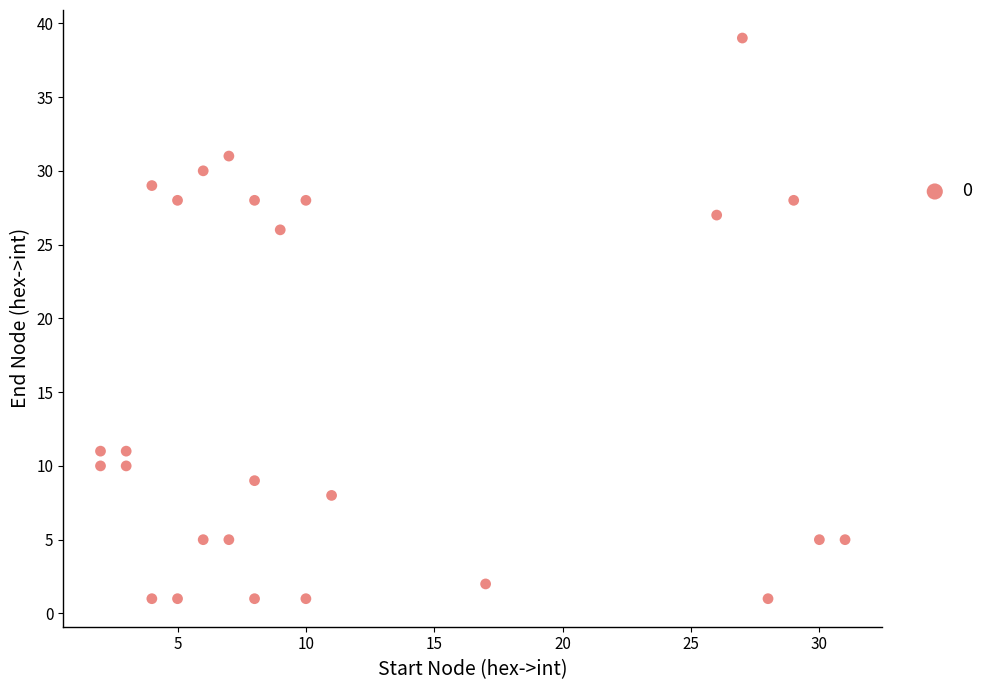

What is the range of Y values (max minus min)?

38